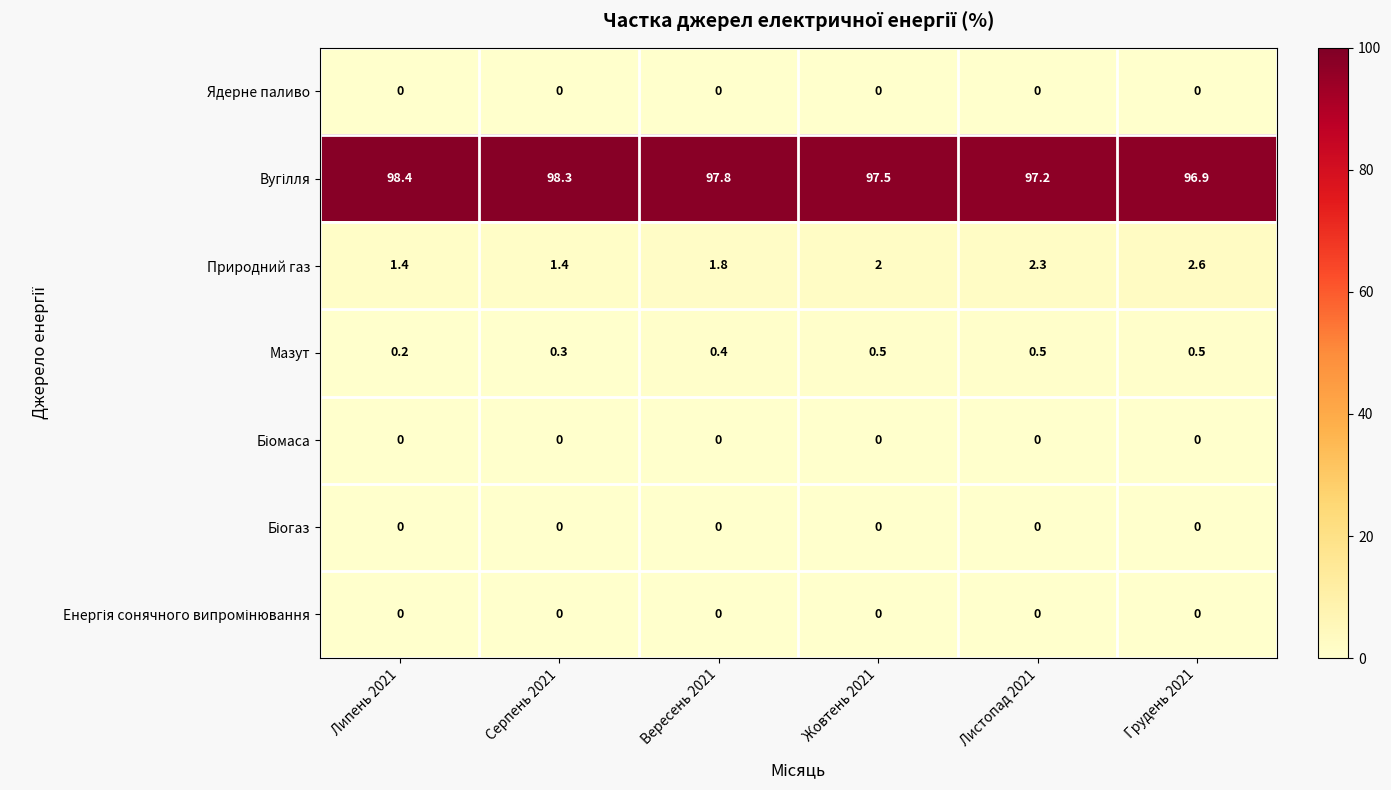

What is the total value across all series at Листопад 2021?

100.0